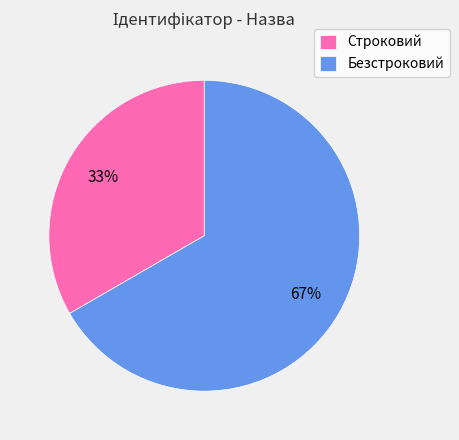

To the nearest percent, what is the combined percentage of Строковий and Безстроковий?

100%